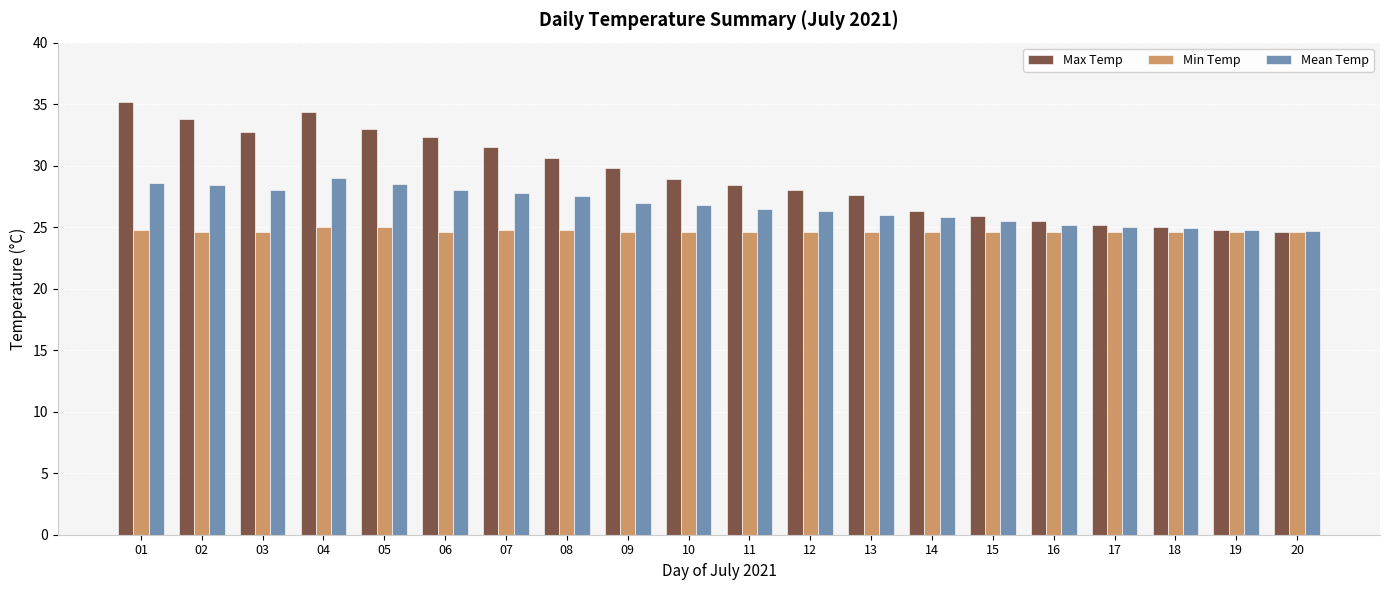

What is the value of the Max Temp bar at the 15th from the left?

25.9